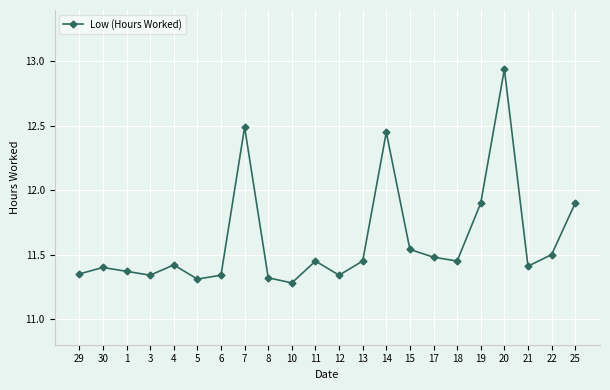

Does the chart have visible grid lines?

Yes